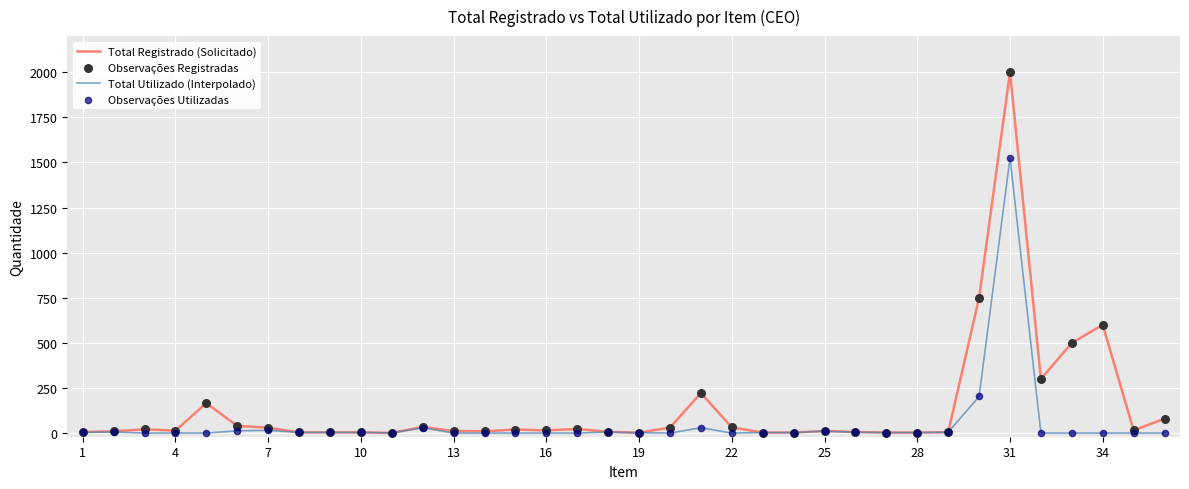

At how many categories does at least one series exceed 1548?

1